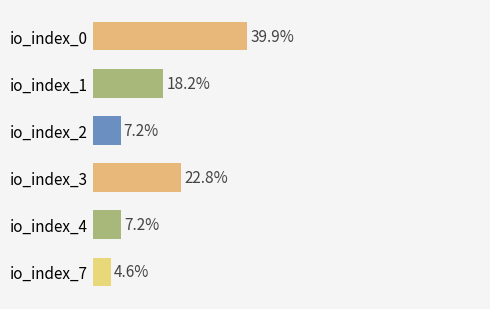

Which category has the lowest value across all series?

io_index_7